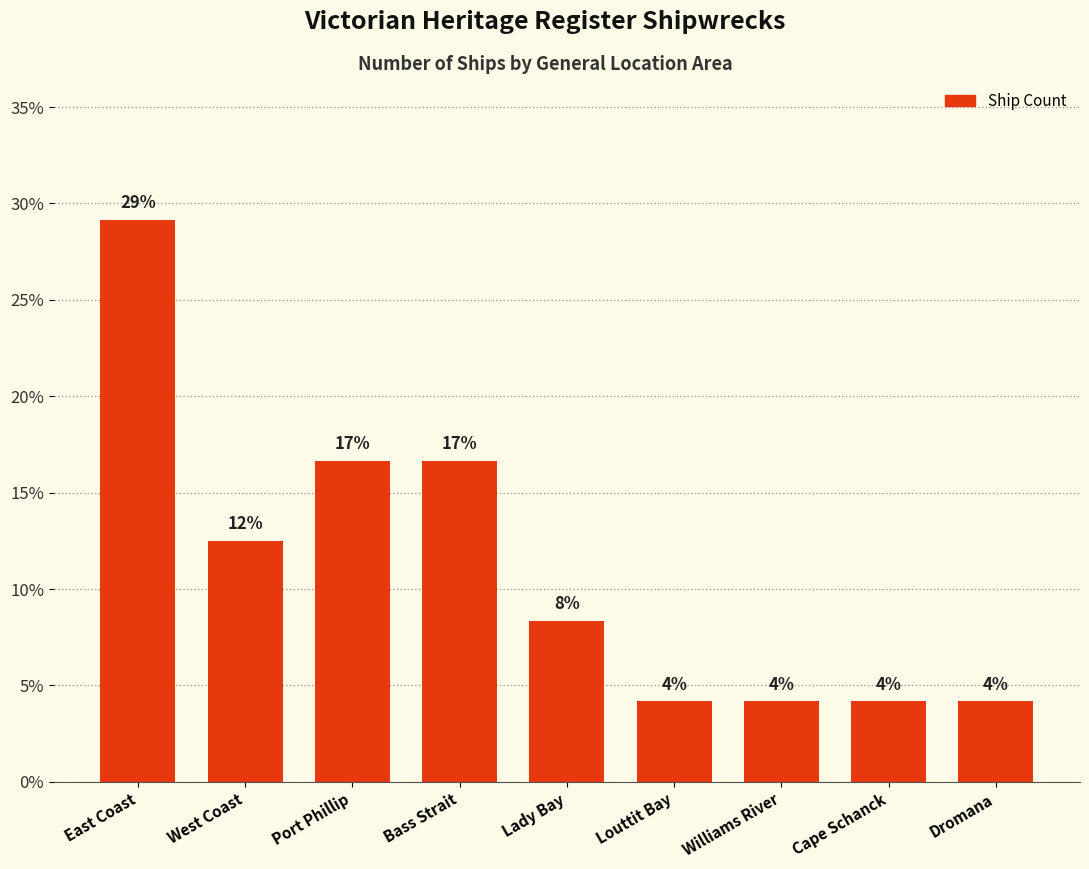

What is the sum of all values?

100.0